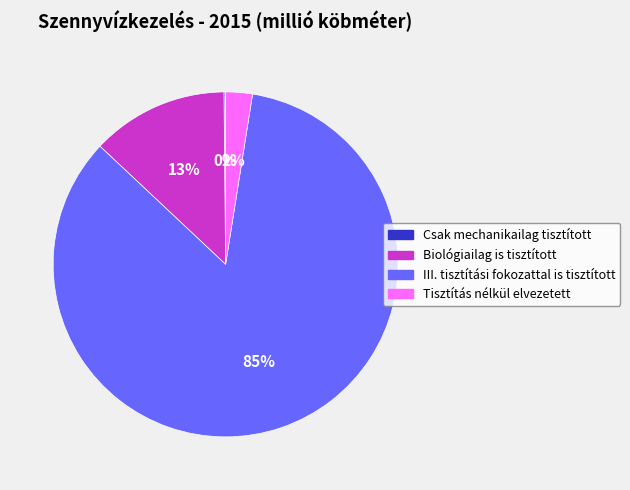

What is the majority slice?

III. tisztítási fokozattal is tisztított